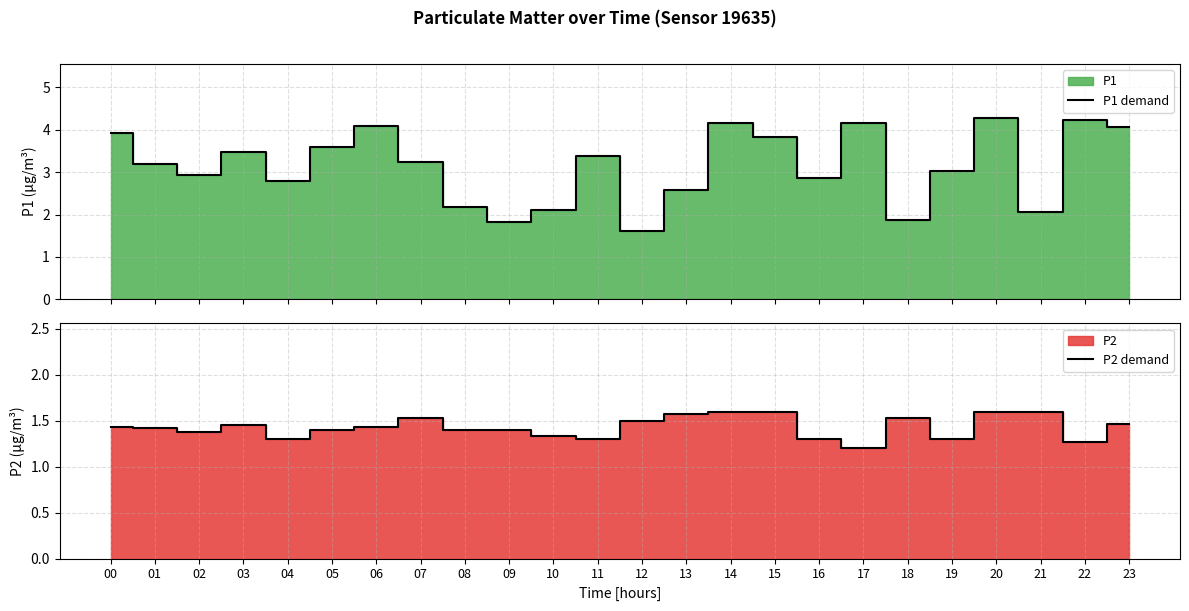

The P2 demand series shows 0.8 at 02. True or false?

False